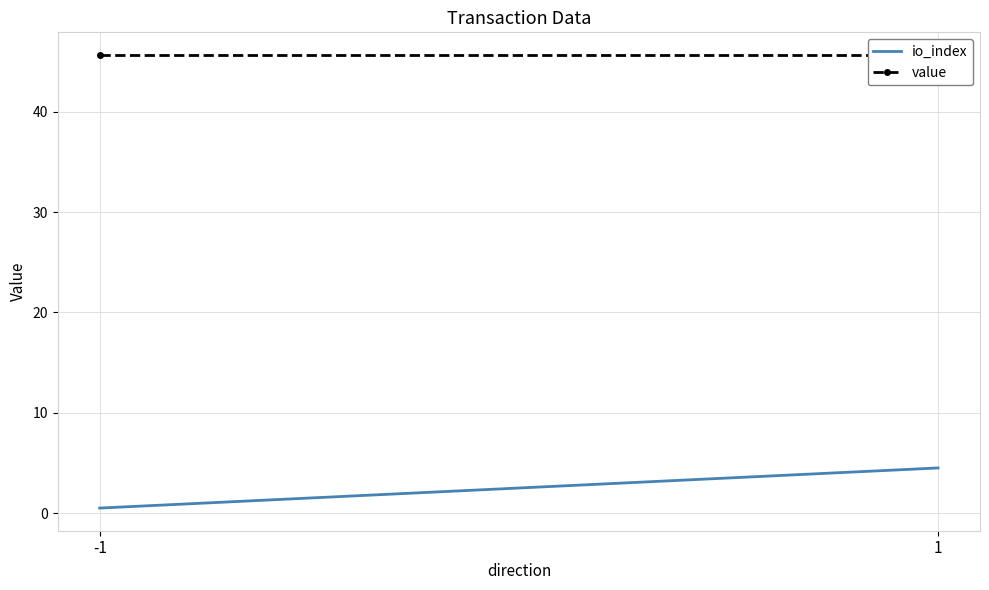

List the series in order of their overall mean, highest first.

value, io_index